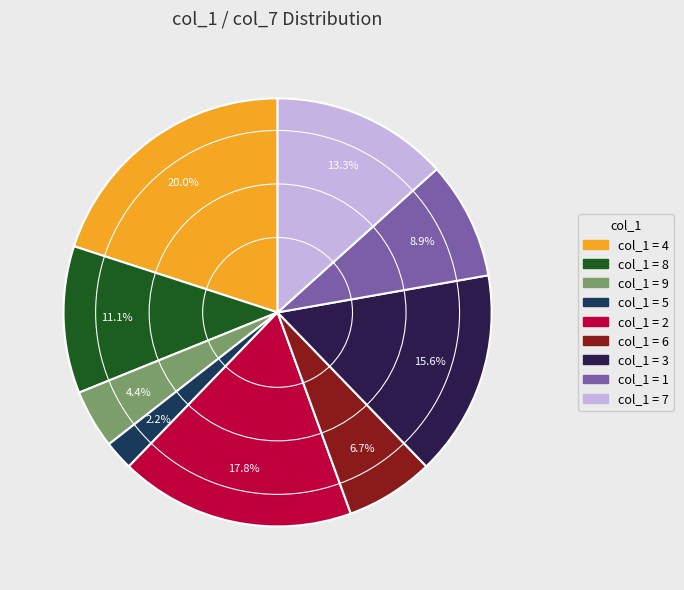

To the nearest percent, what is the average slice percentage?

11%